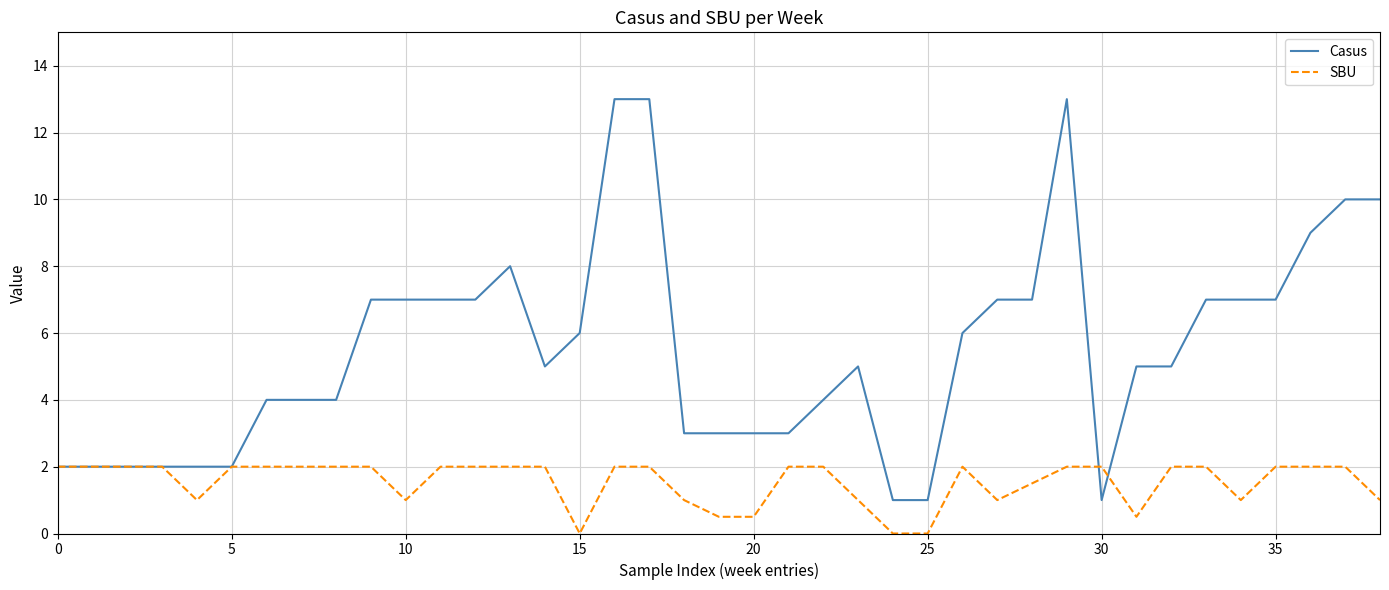

What is the minimum value for Casus?

1.0